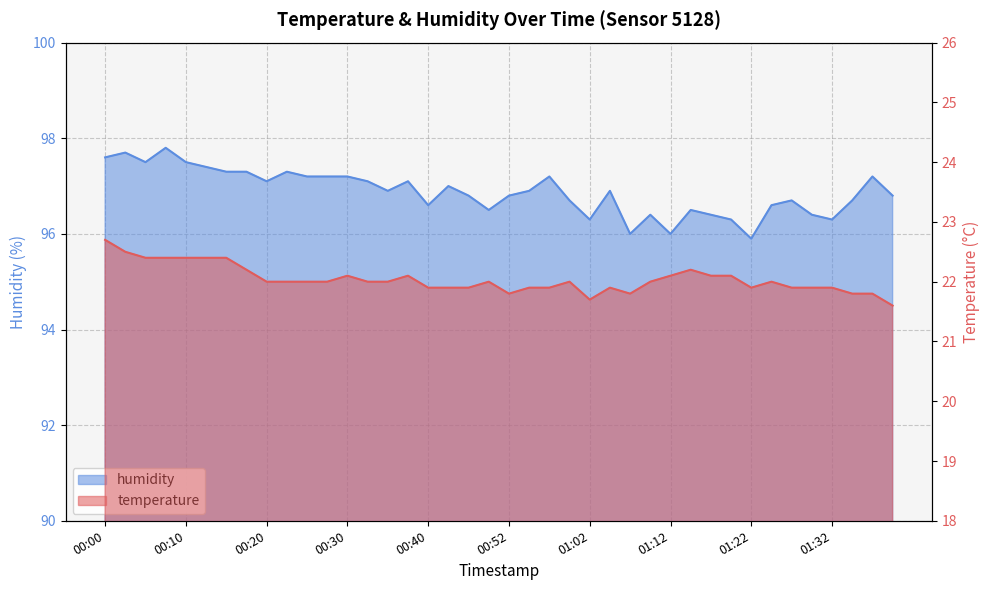

What position from the left is 00:10?

5